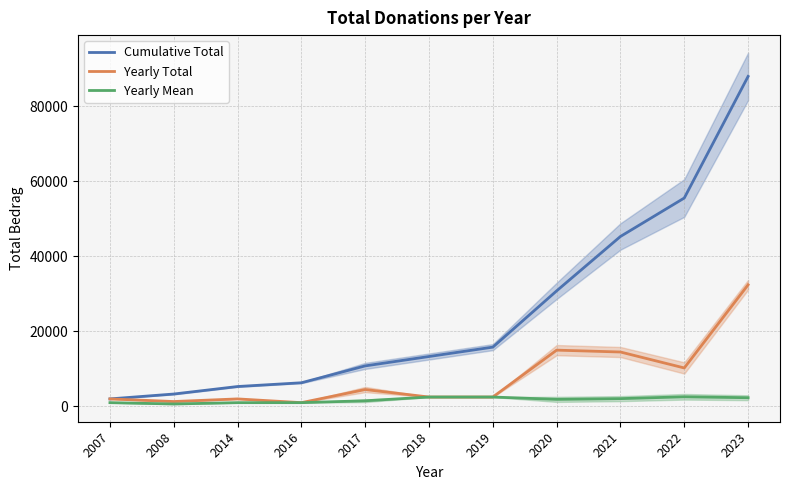

What is the difference between the second highest and minimum values in the Cumulative Total series?

53550.0